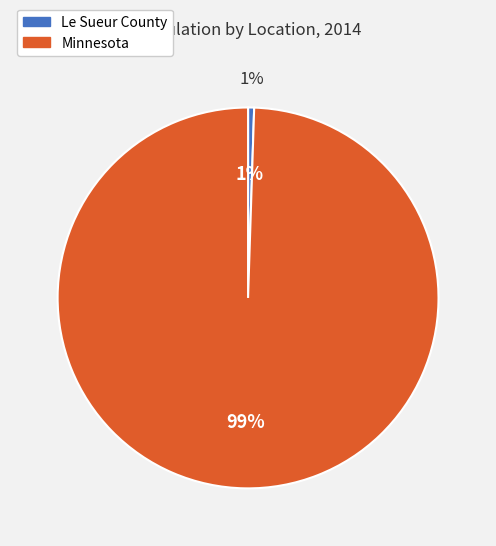

Is there any slice that represents more than half of the pie?

Yes